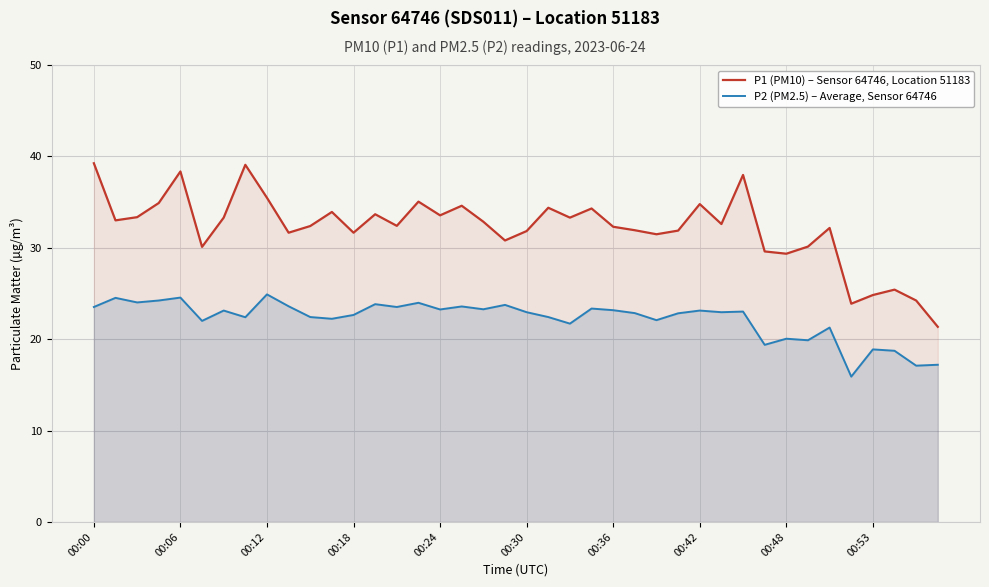

What is the value of the P2 (PM2.5) – Average, Sensor 64746 point at the 22nd from the left?

22.4